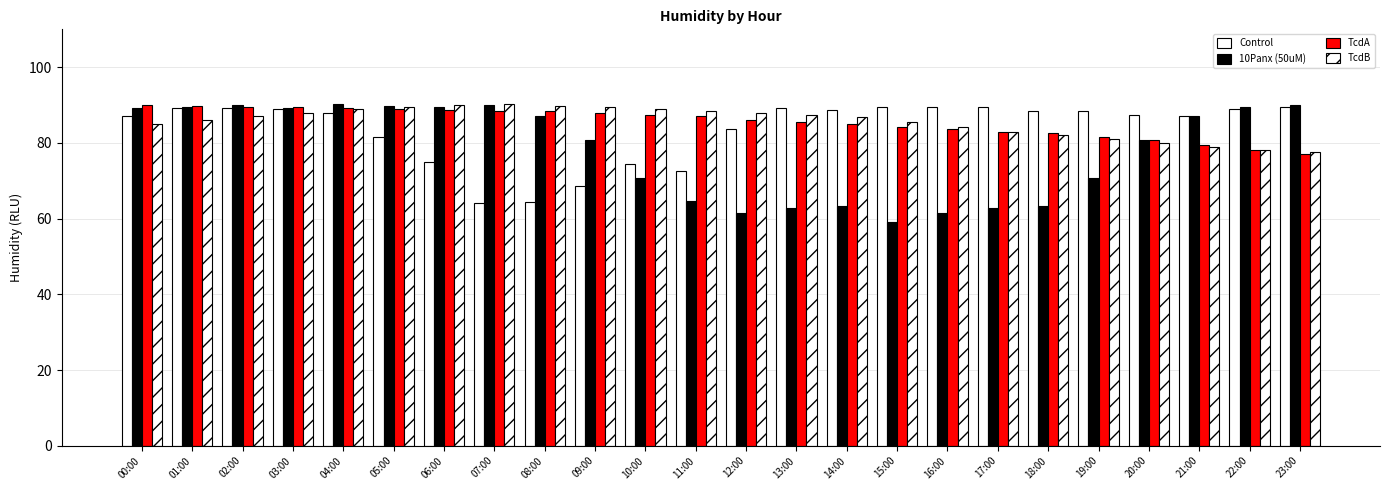

What is the total value across all series at 09:00?

326.8